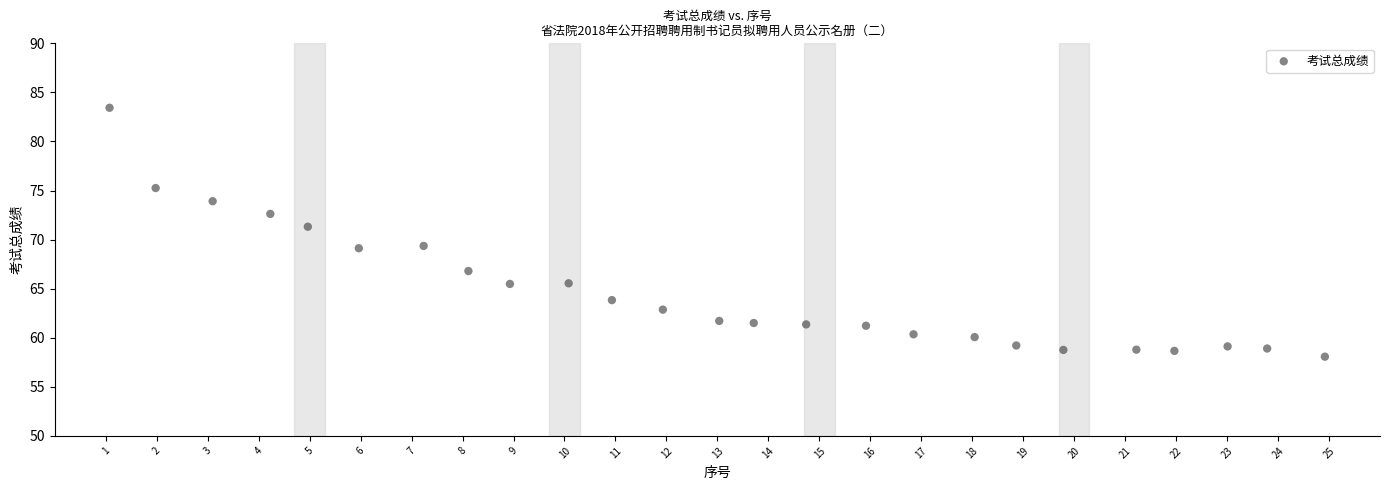

What is the range of Y values (max minus min)?

25.4